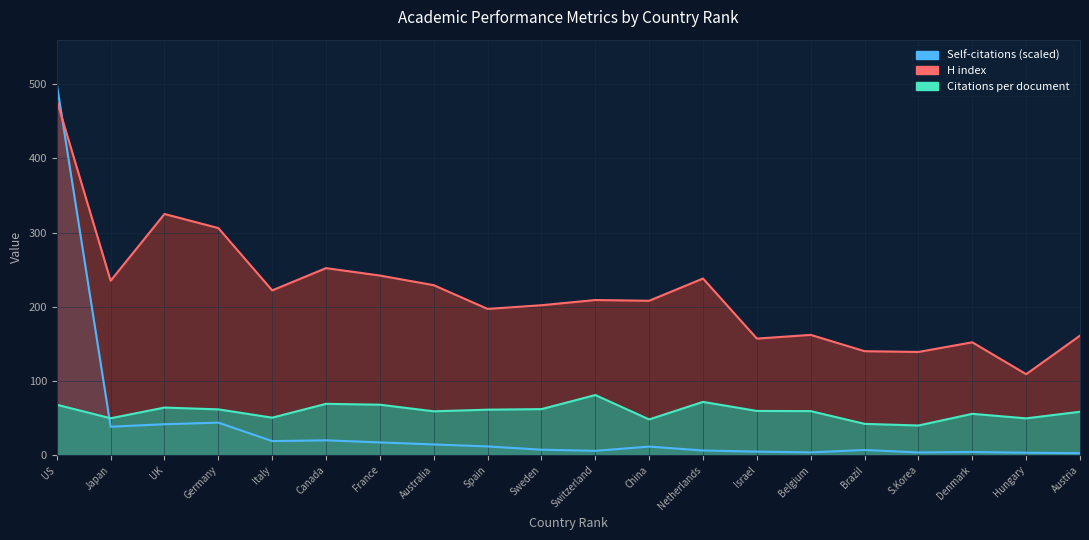

Which series ends up on top after the final intersection of H index and Self-citations?

H index